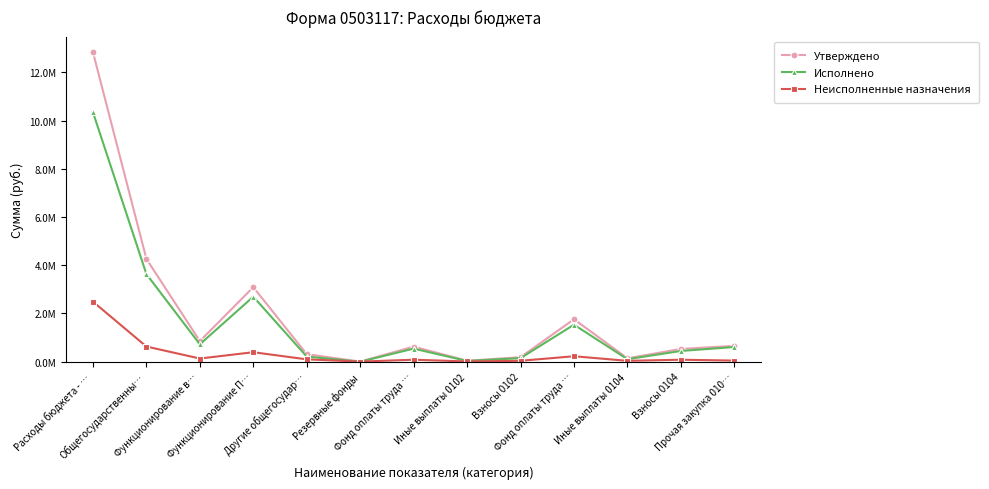

What are all the series names shown in the legend?

Утверждено, Исполнено, Неисполненные назначения